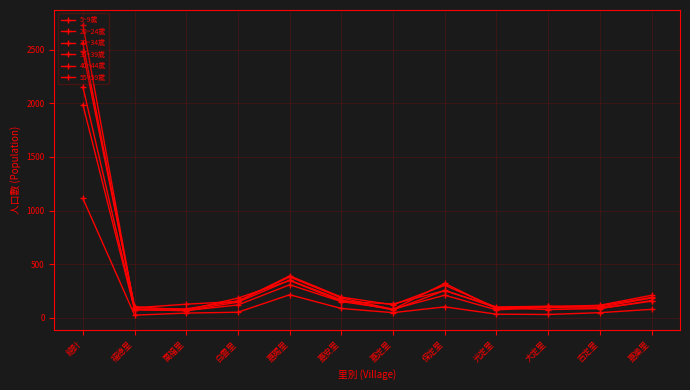

What is the sum of the 35~39歲 values at 嘉賜里 and 大定里?

487